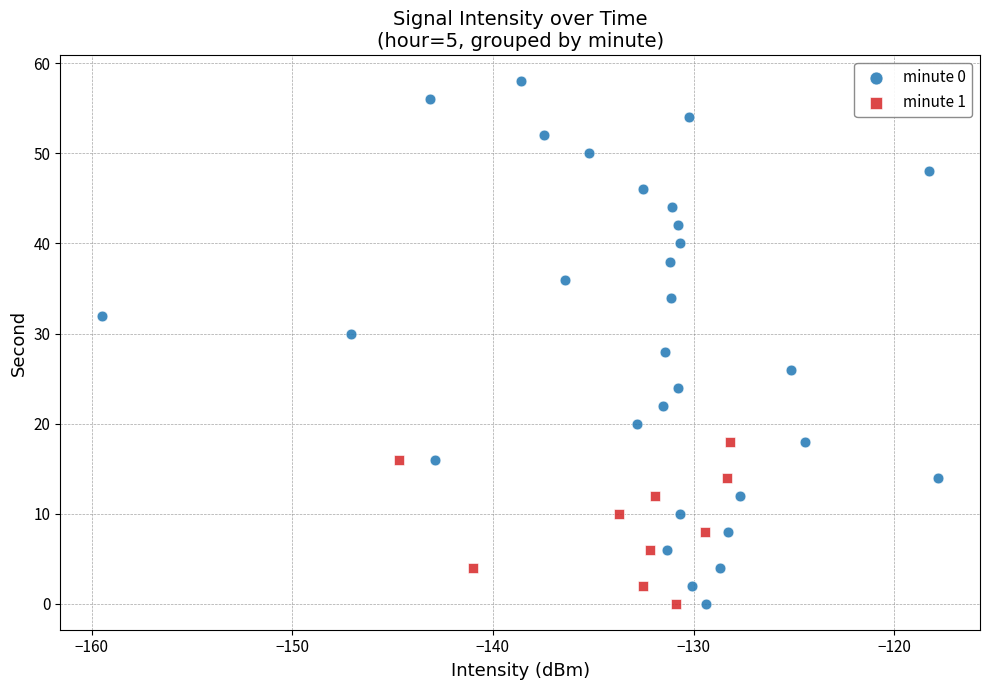

Which series has the largest Y range (max minus min)?

minute 0